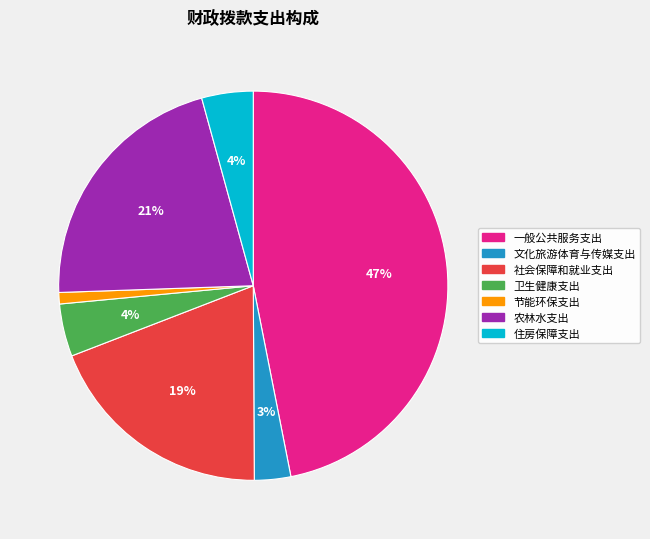

How many slices are in this pie chart?

7